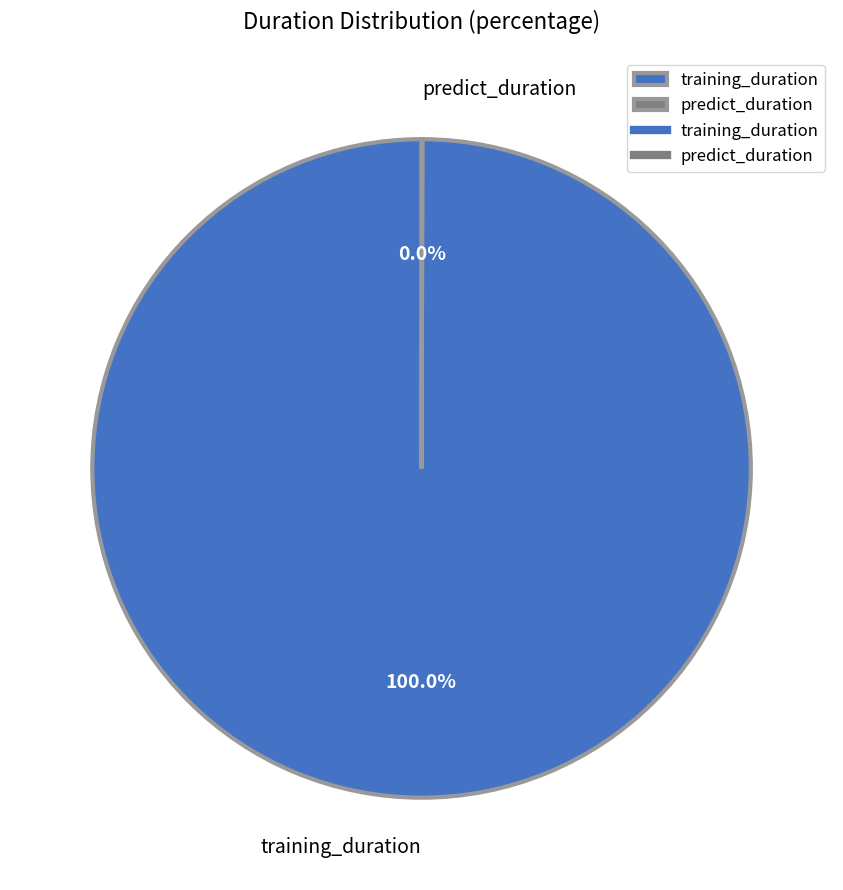

What is the largest slice in the pie chart?

training_duration